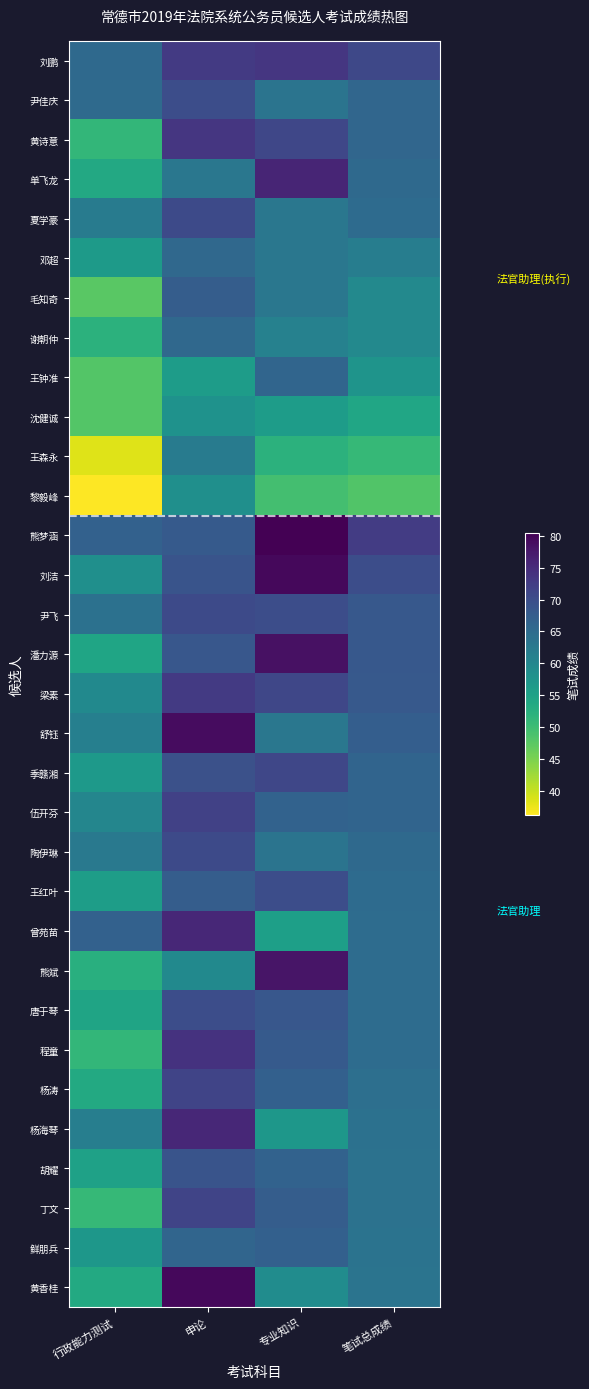

What is the total value across all series at 笔试总成绩?

2045.0